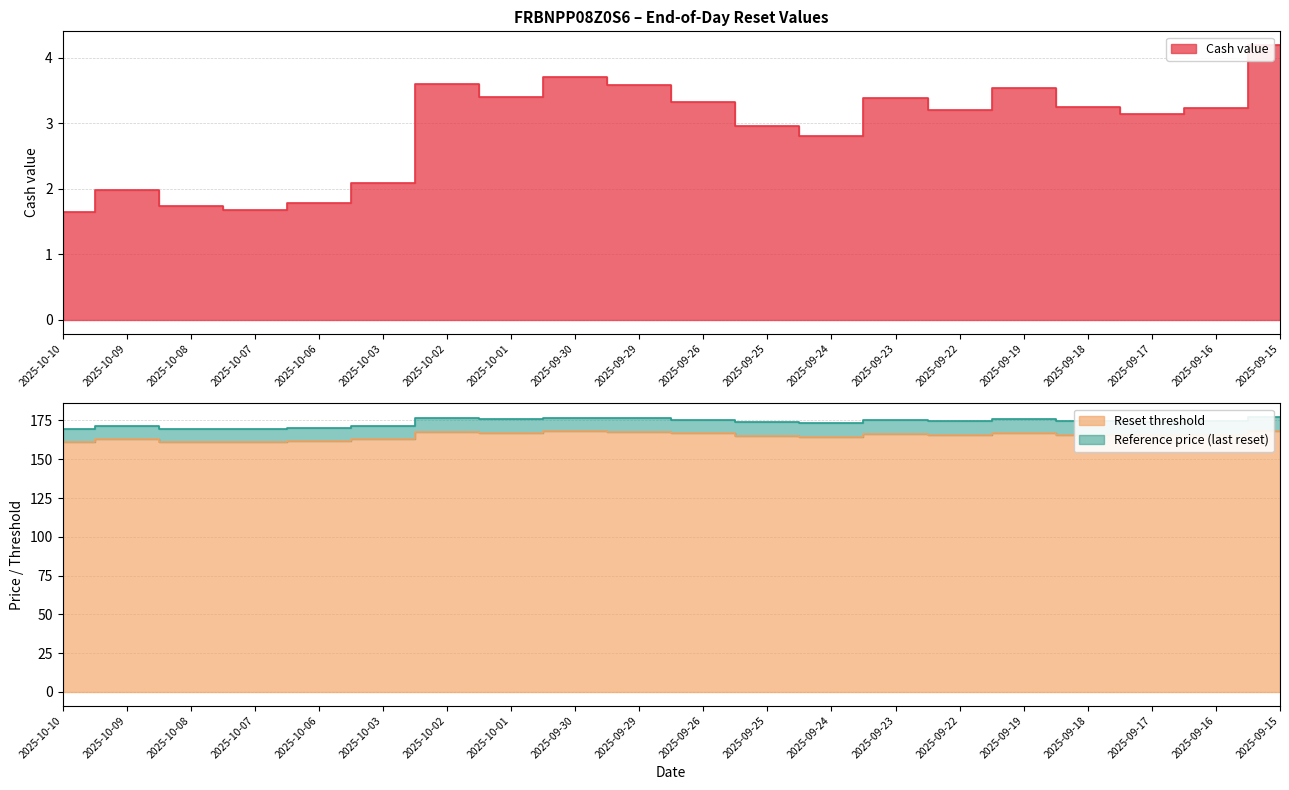

At which category is the sum across all series the highest?

2025-09-15